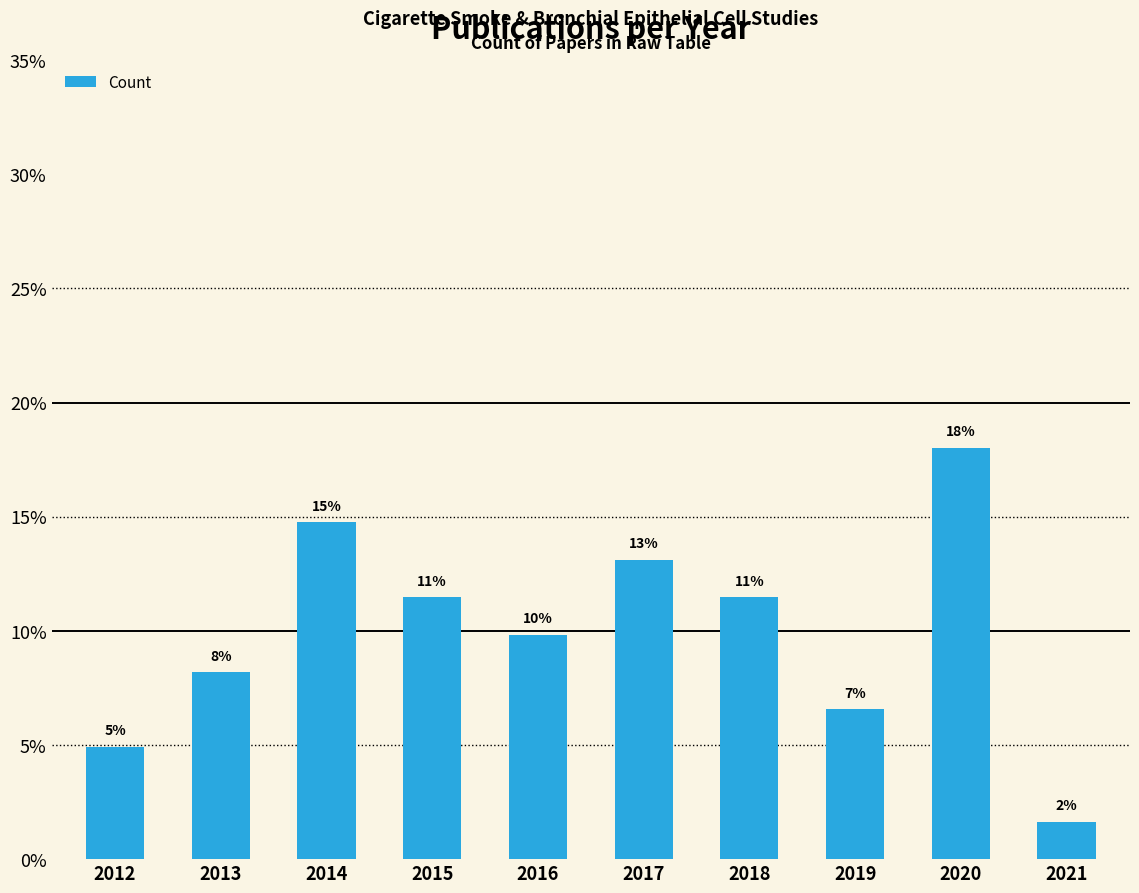

Which label corresponds to the largest value in the chart?

2020